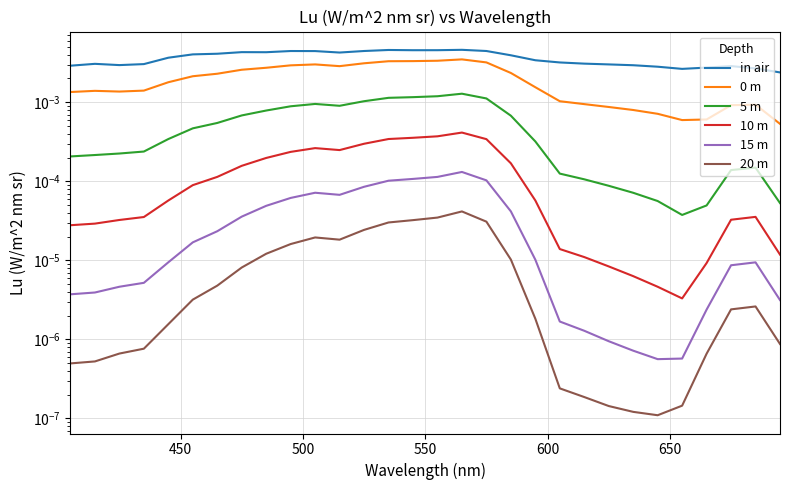

Does the chart have visible grid lines?

Yes